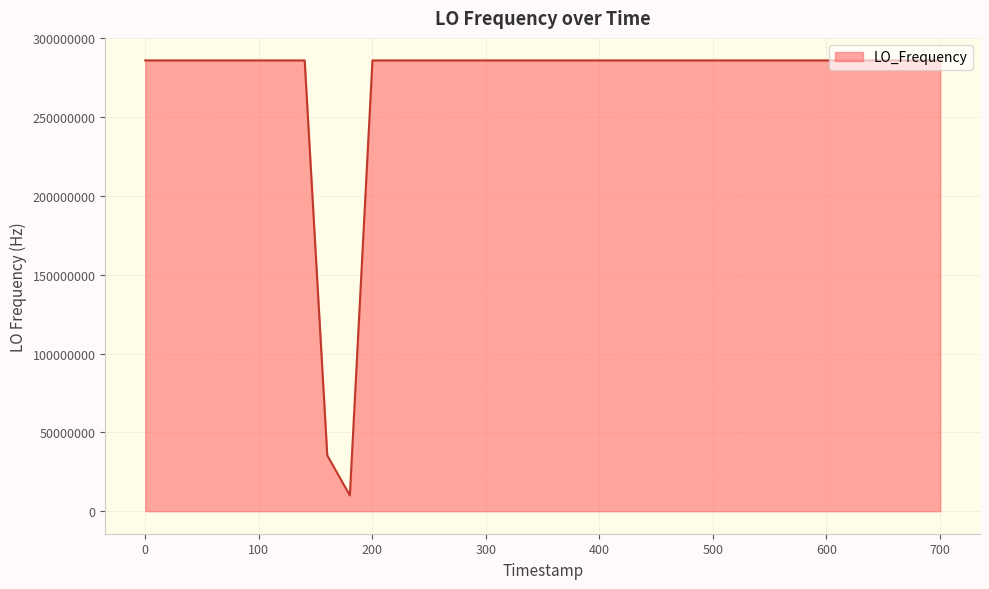

What is the maximum value shown in the chart?

286047005.1